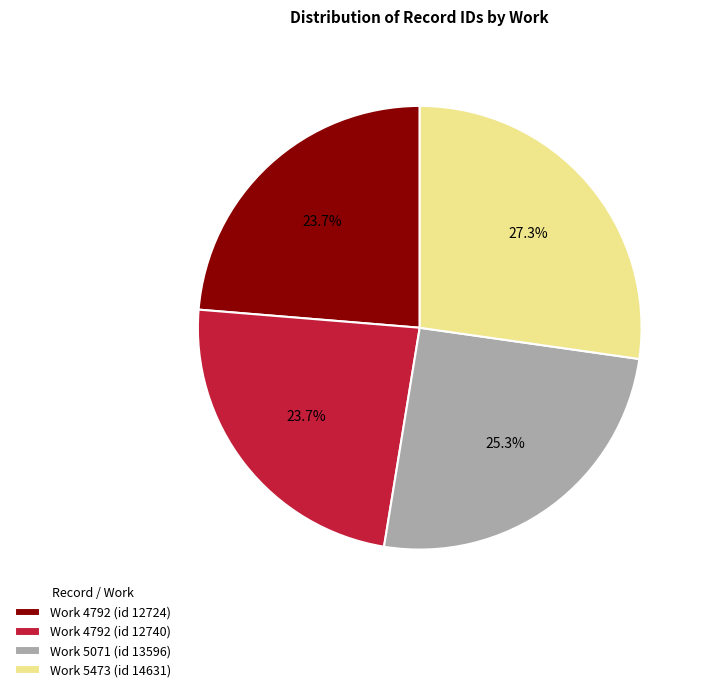

Does any single category account for the majority?

No